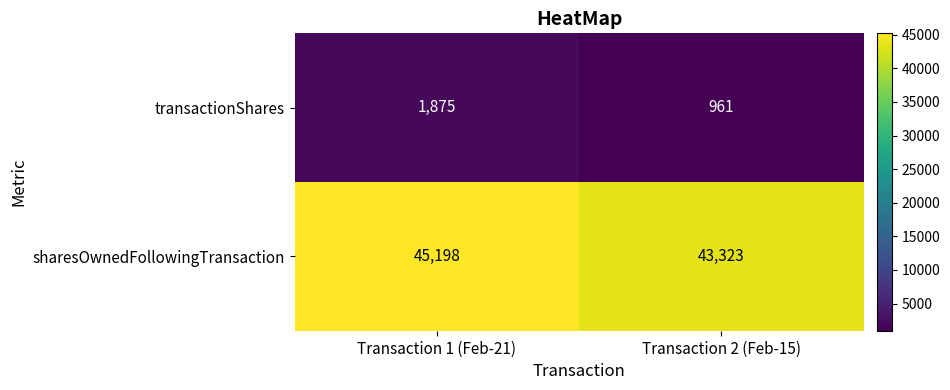

Reading left to right, transcribe all the data shown in this chart.

transactionShares: Transaction 1 (Feb-21)=1875	Transaction 2 (Feb-15)=961
sharesOwnedFollowingTransaction: Transaction 1 (Feb-21)=45198	Transaction 2 (Feb-15)=43323